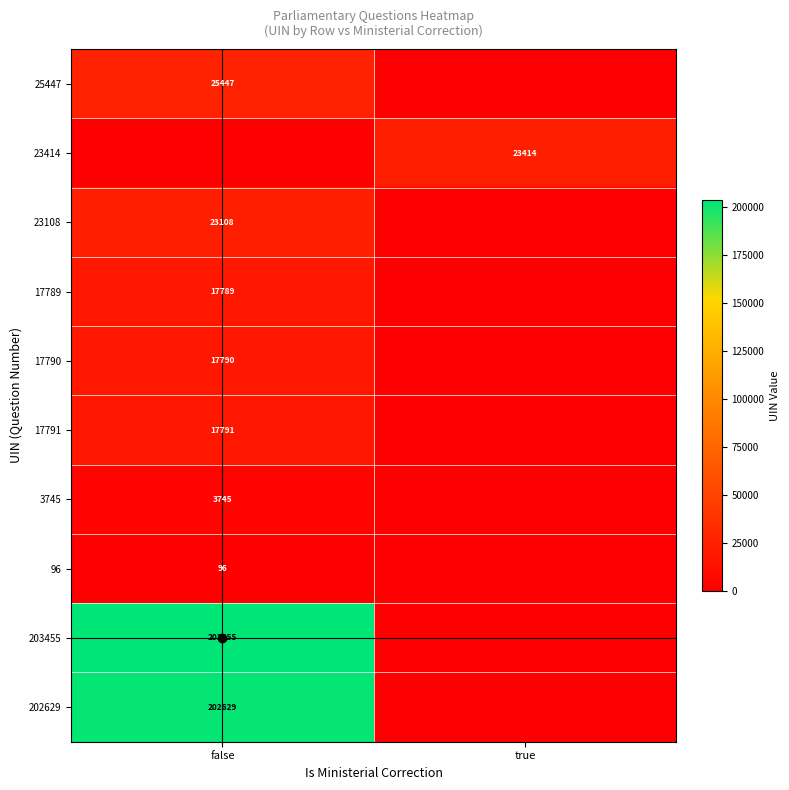

Is it true that 96 equals 53 at false?

False